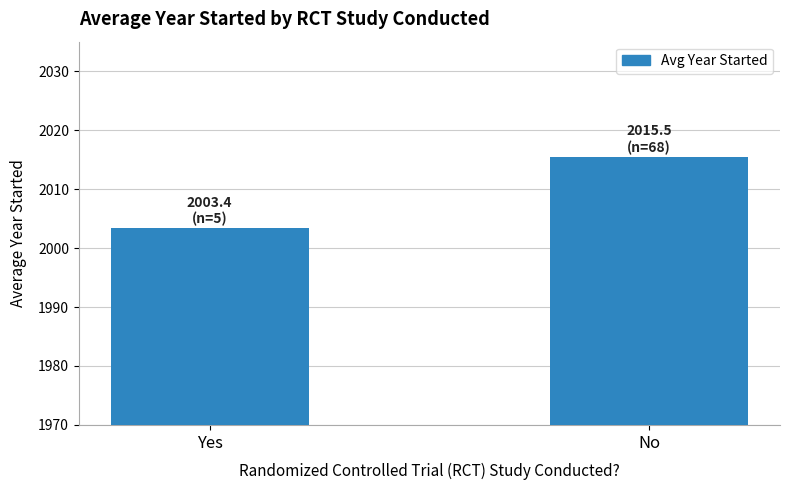

What is the label of the 1st bar from the right?

No